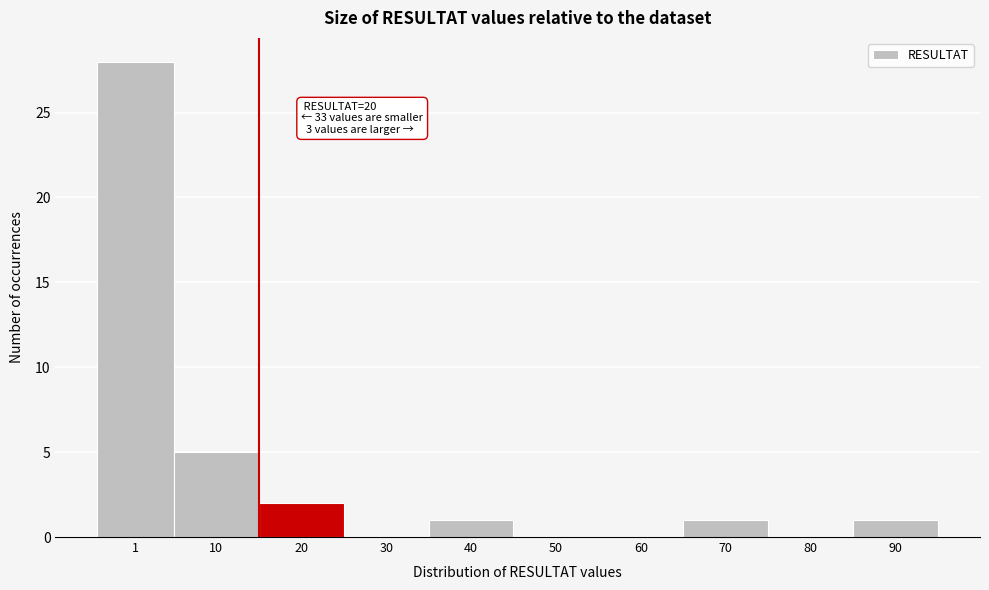

Reading right to left, list all the values displayed in this chart.

90=1	80=0	70=1	60=0	50=0	40=1	30=0	20=2	10=5	1=28